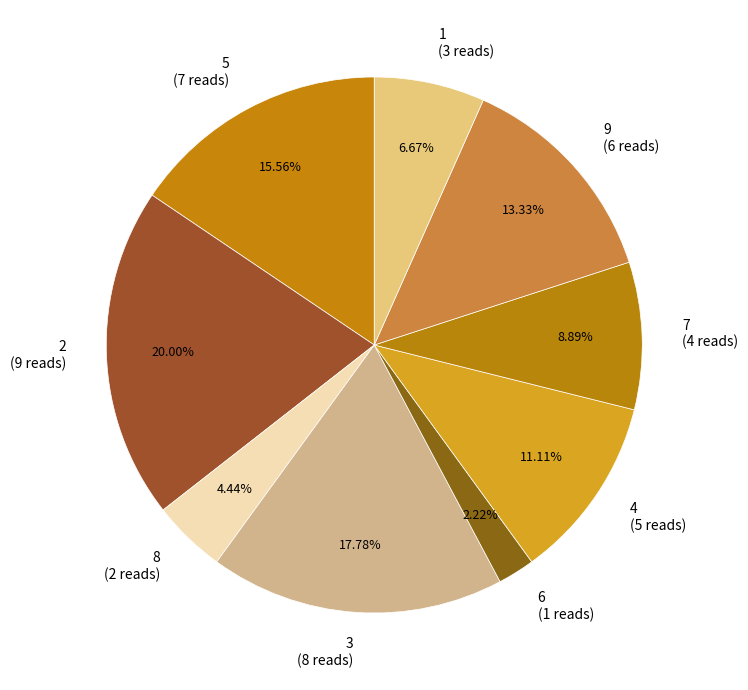

Is the sum of 1 (3 reads) and 5 (7 reads) greater than half?

No